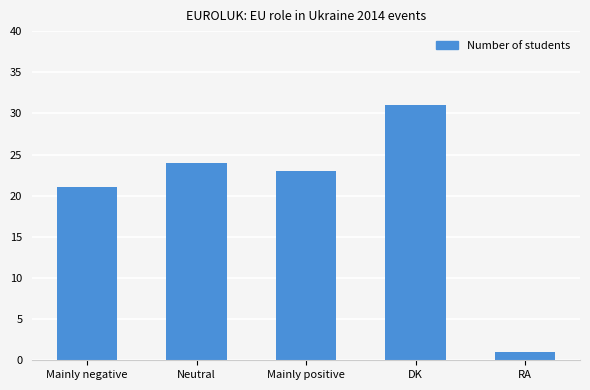

List the labels in order of value, smallest first.

RA, Mainly negative, Mainly positive, Neutral, DK